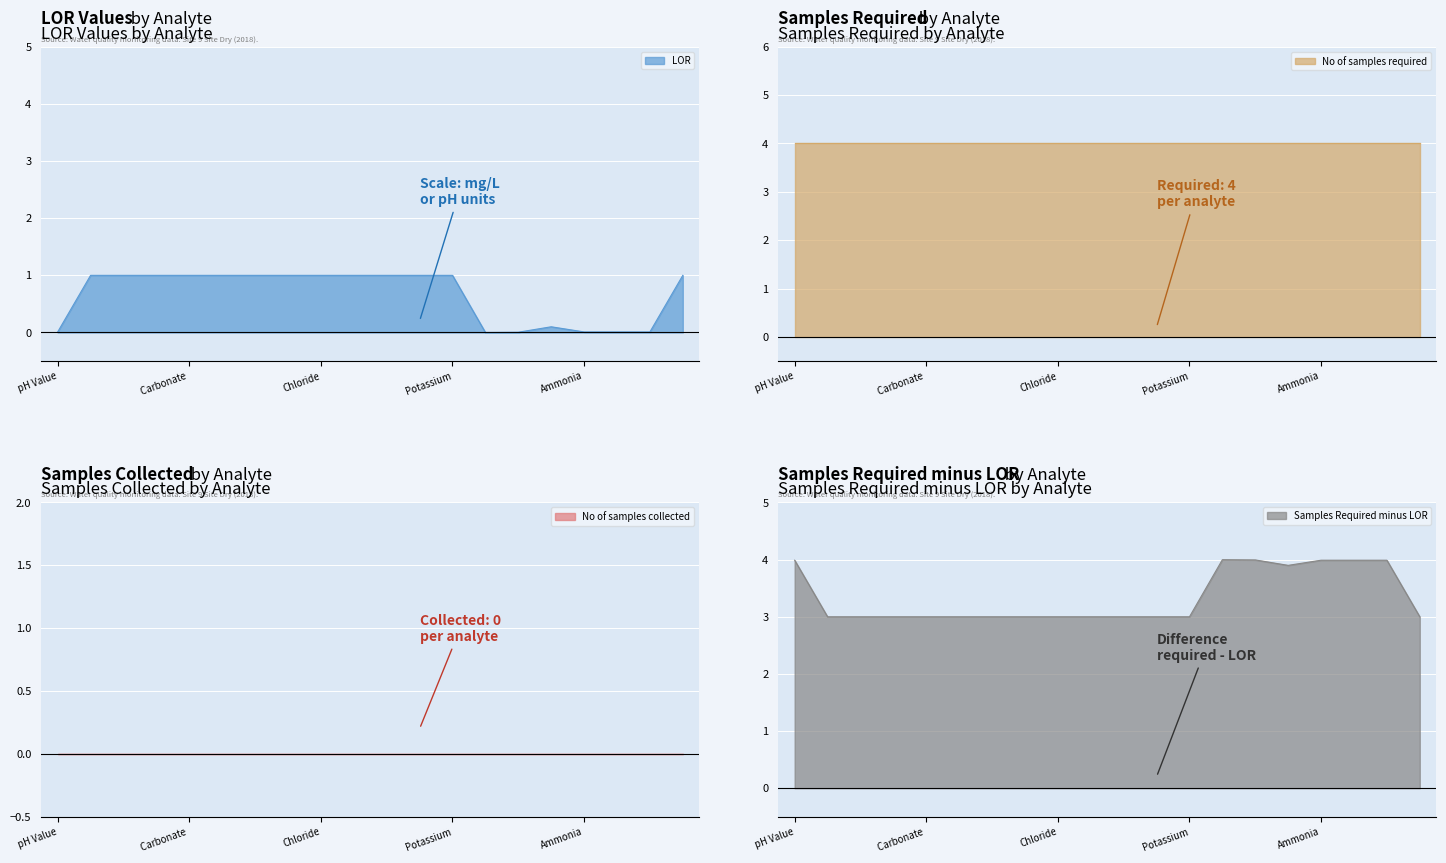

True or false: No of samples collected and LOR intersect in this chart.

False